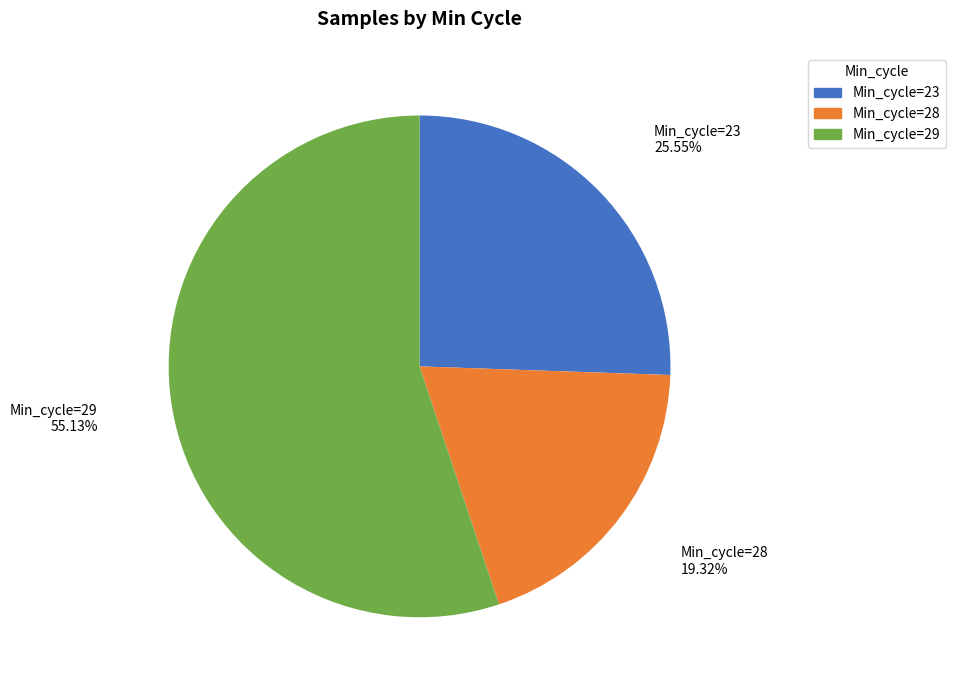

Rank the categories by value from lowest to highest.

Min_cycle=28, Min_cycle=23, Min_cycle=29